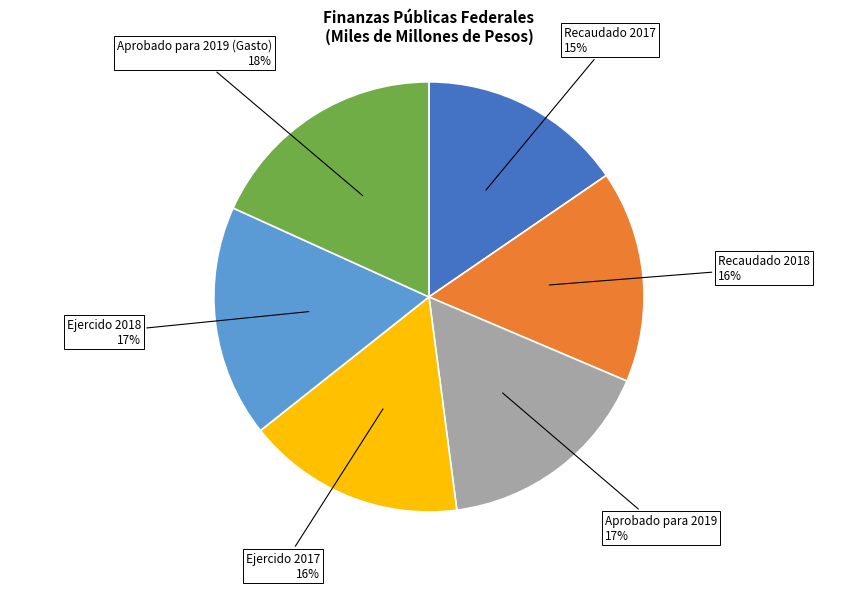

To the nearest percent, what is the difference between the largest and smallest slice percentages?

3%